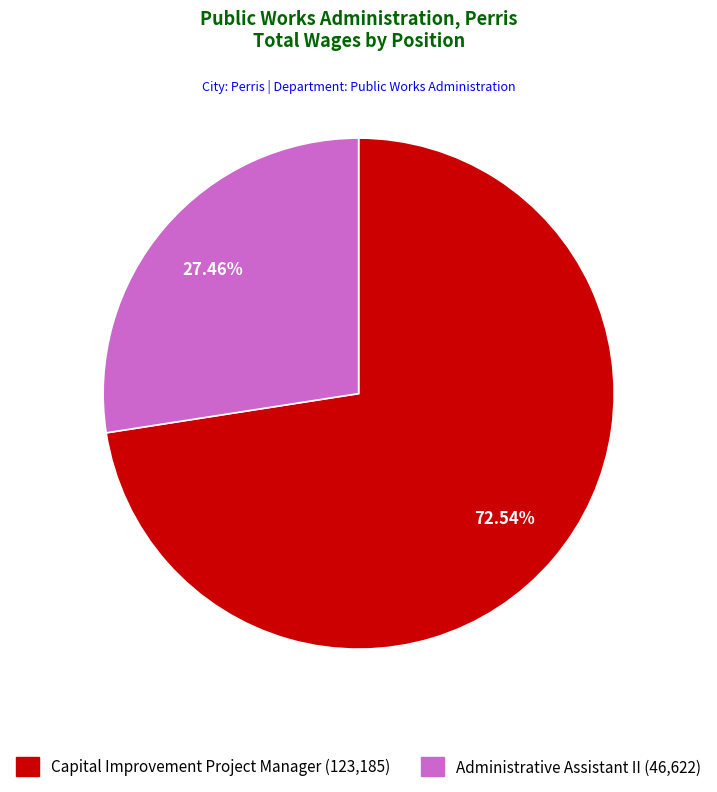

Is Administrative Assistant II the majority of the pie?

No